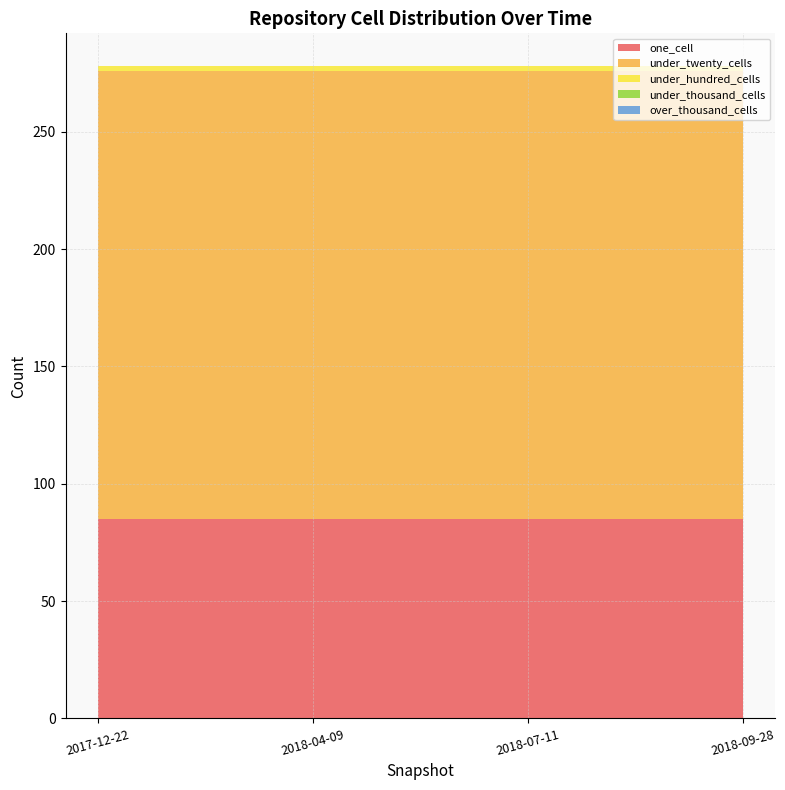

Reading left to right, list all the values displayed in this chart.

one_cell: 2017-12-22=85	2018-04-09=85	2018-07-11=85	2018-09-28=85
under_twenty_cells: 2017-12-22=191	2018-04-09=191	2018-07-11=191	2018-09-28=191
under_hundred_cells: 2017-12-22=2	2018-04-09=2	2018-07-11=2	2018-09-28=2
under_thousand_cells: 2017-12-22=0	2018-04-09=0	2018-07-11=0	2018-09-28=0
over_thousand_cells: 2017-12-22=0	2018-04-09=0	2018-07-11=0	2018-09-28=0